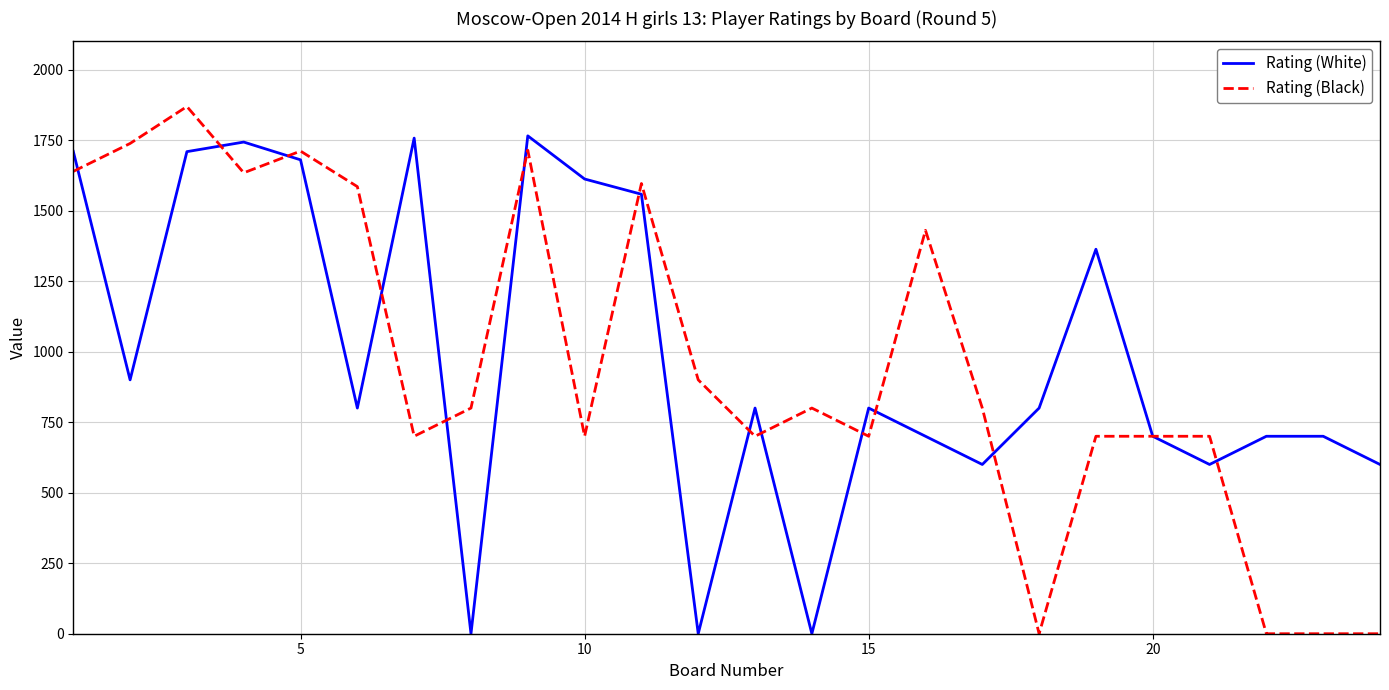

Rank the series by their maximum value, from highest to lowest.

Rating (Black), Rating (White)